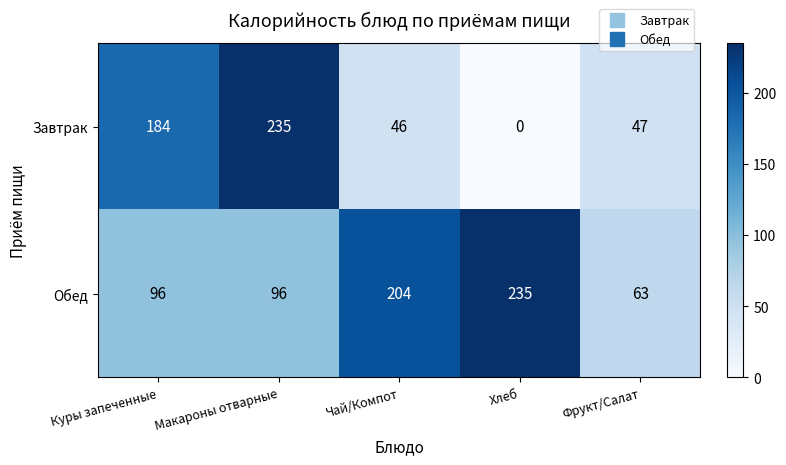

Rank the series at Хлеб from lowest to highest value.

Завтрак, Обед